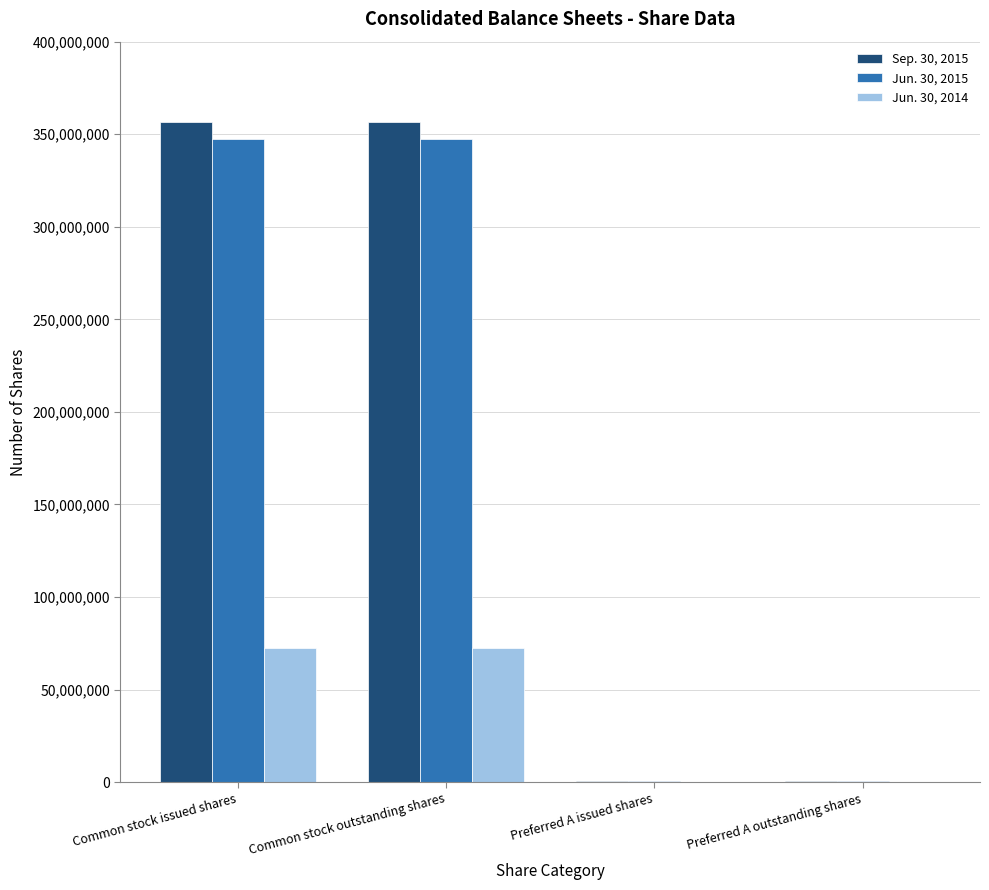

Which series has the largest range (max minus min)?

Sep. 30, 2015